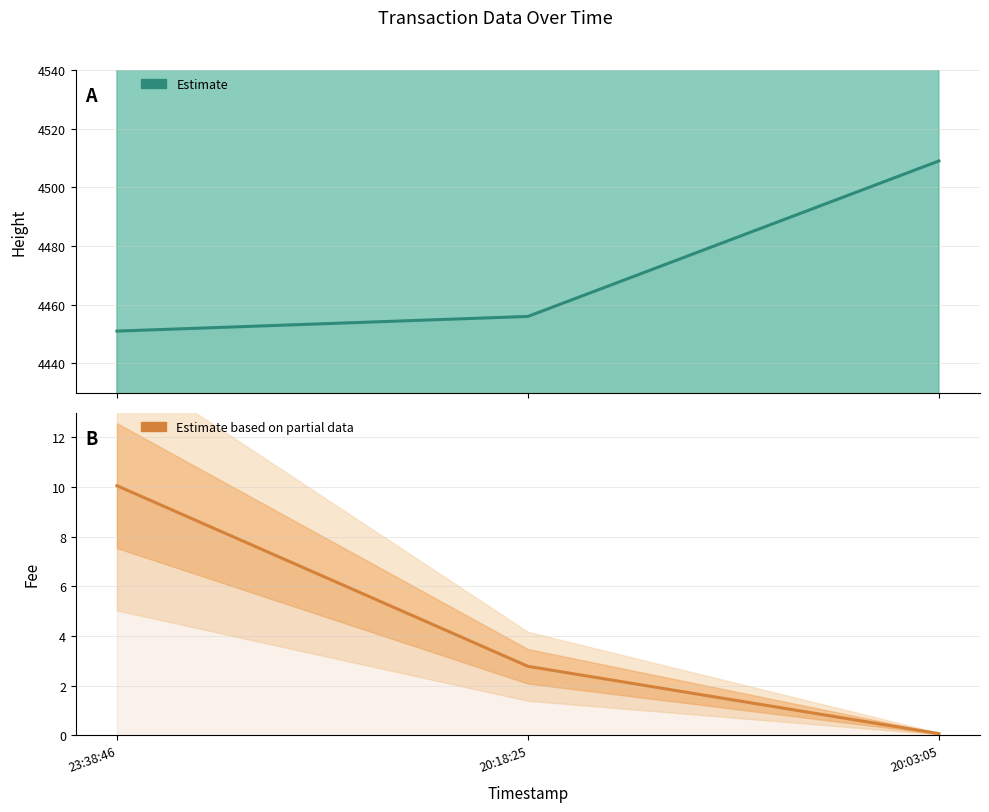

What is the smallest value displayed?

0.1